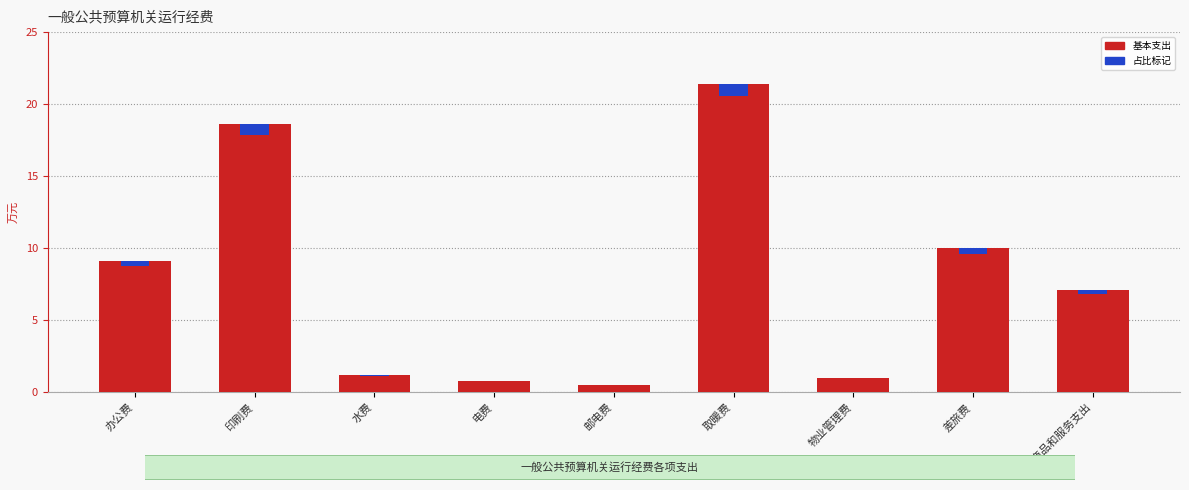

Is the value of 基本支出 at 其他商品和服务支出 greater than the value of 占比标记 at 差旅费?

Yes